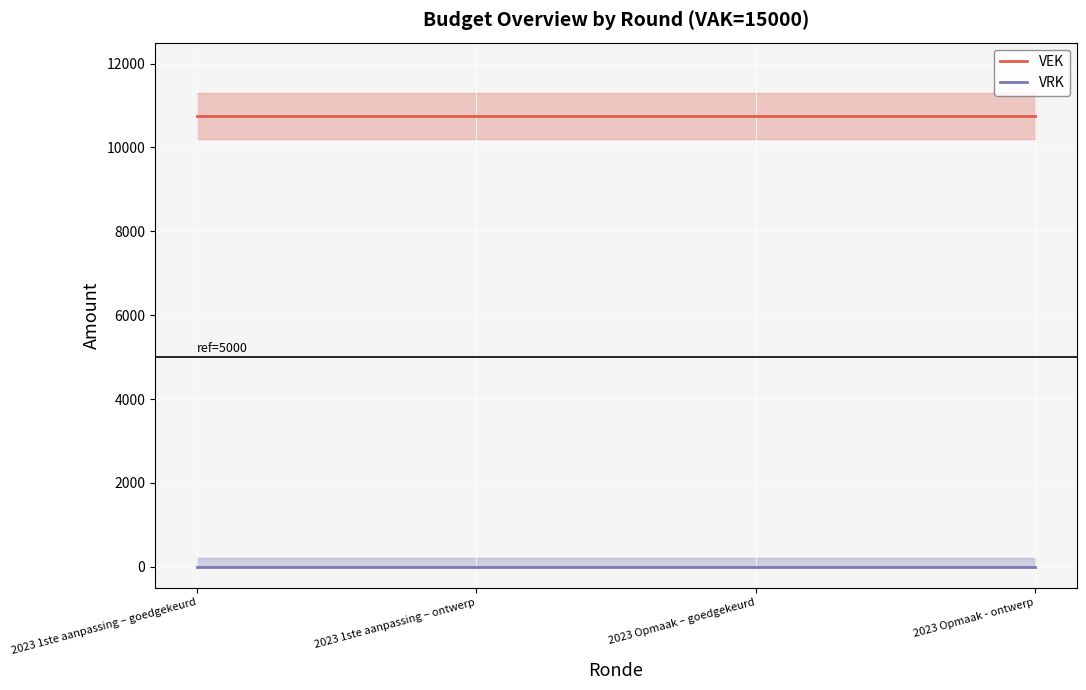

What is the value of the VEK point at the 2nd from the left?

10750